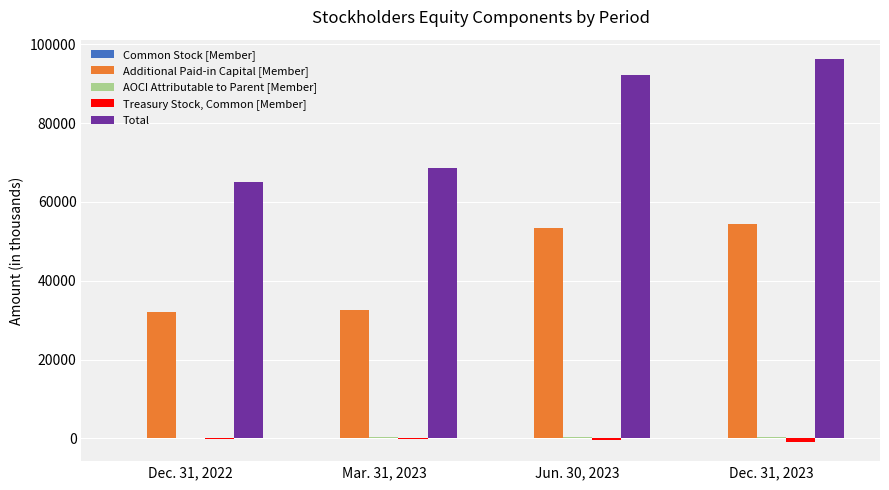

What is the sum of all Additional Paid-in Capital [Member] values?

172406